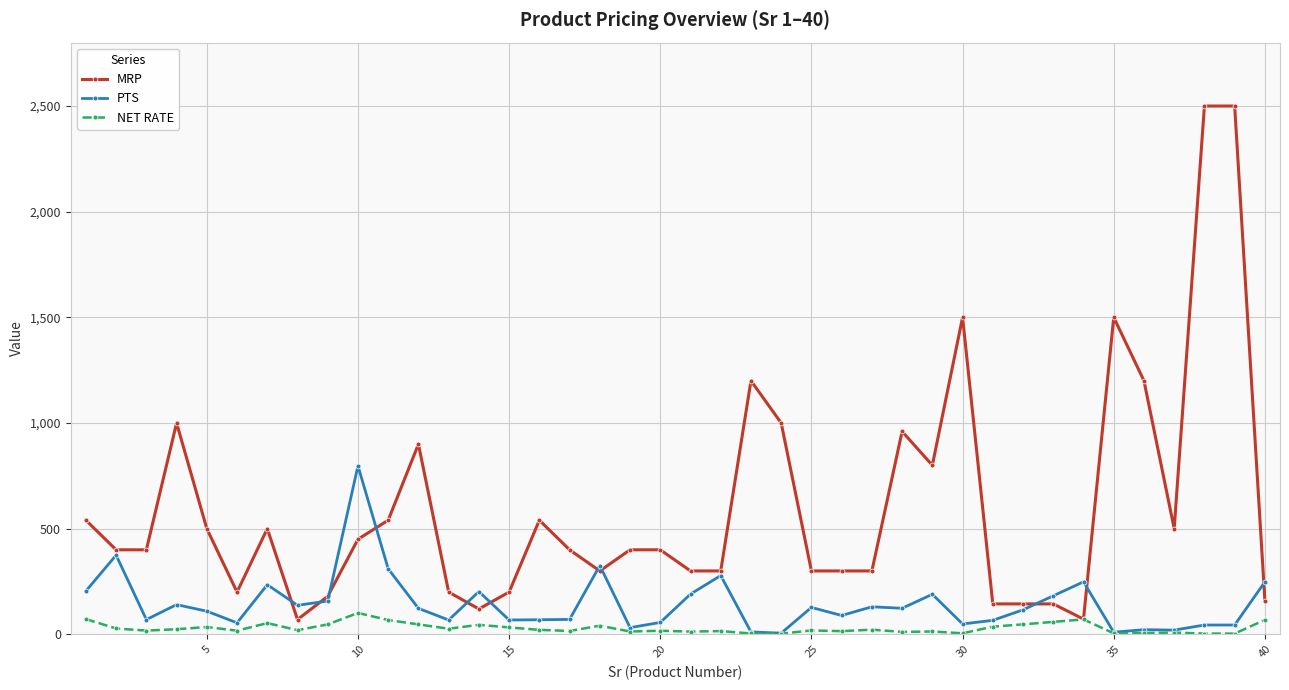

What is the highest value of the PTS series?

797.2